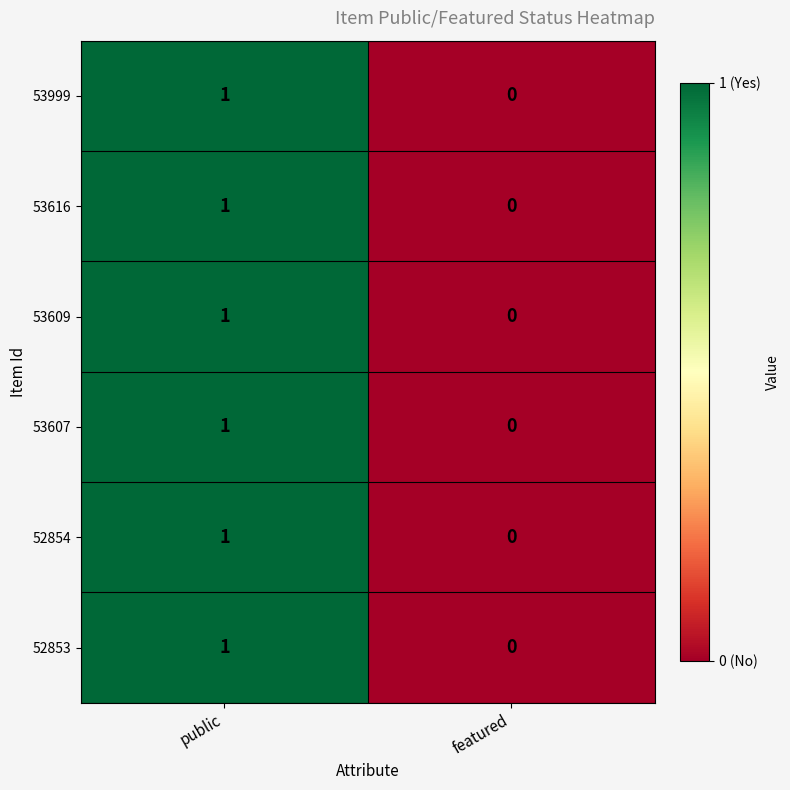

The value of 53607 at public is 2. True or false?

False